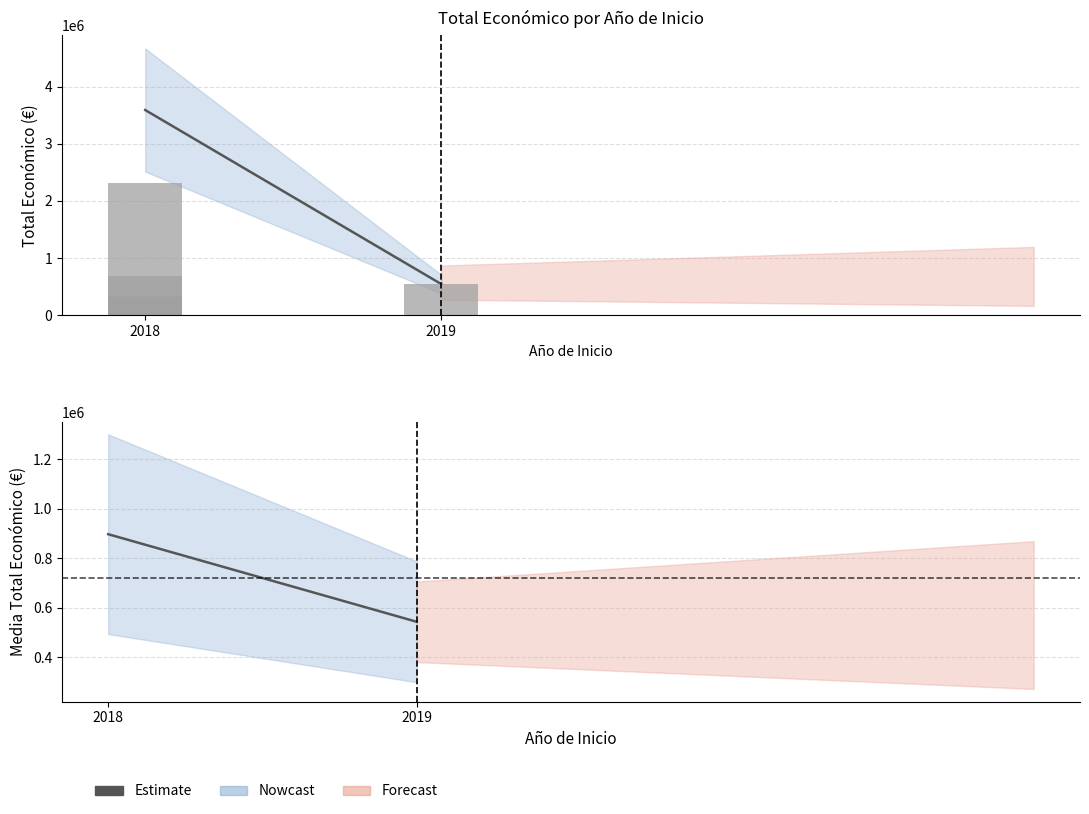

Reading left to right, transcribe all the data shown in this chart.

271552	677425	333001	2310026	543404